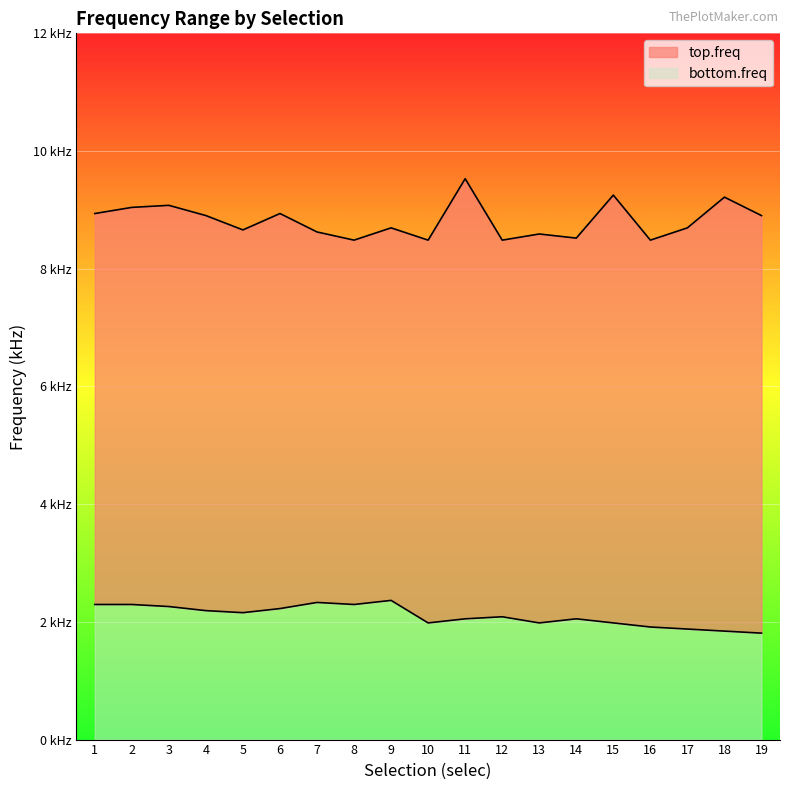

Which category has the highest value across all series?

11